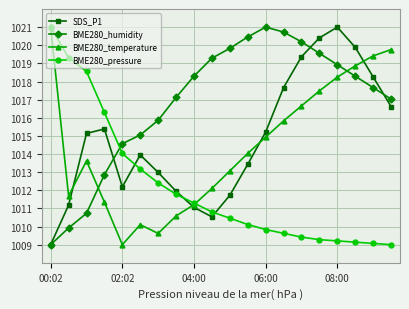

What is the value of the BME280_pressure point at the 10th from the left?

1010.8